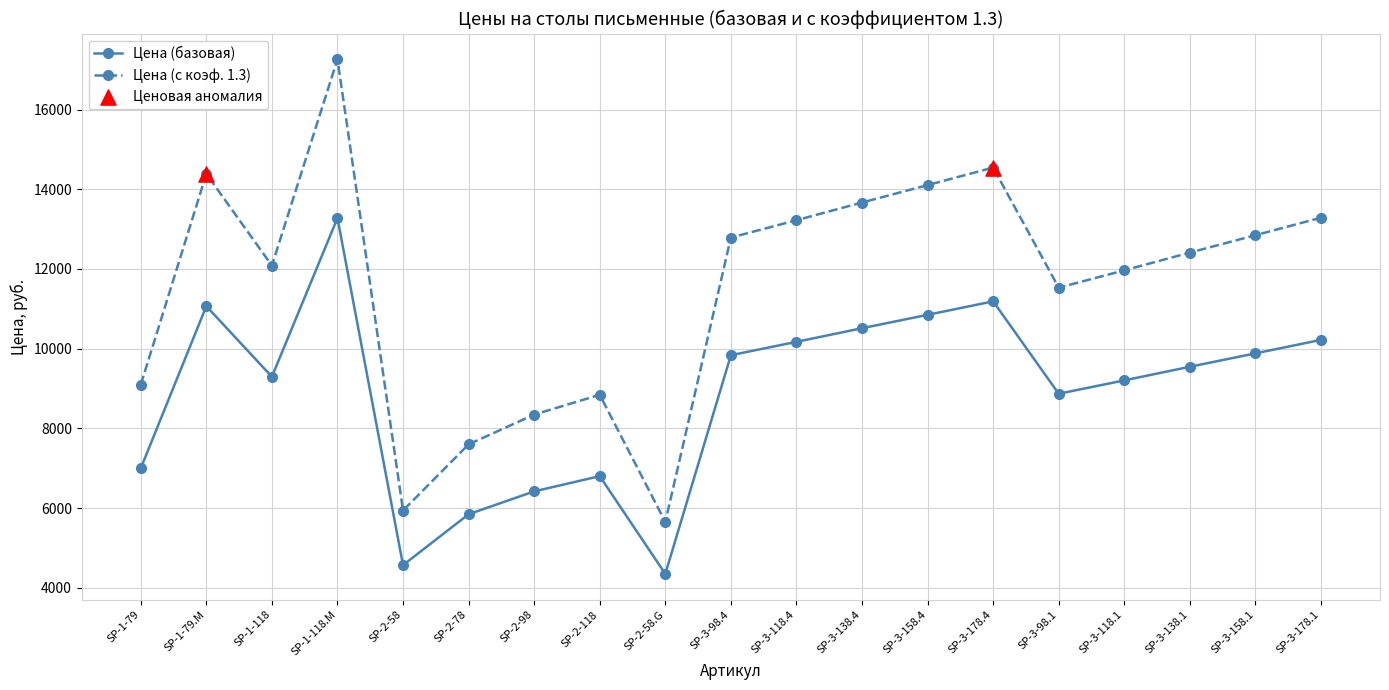

Which series has the largest total across all categories?

Цена (с коэф. 1.3)